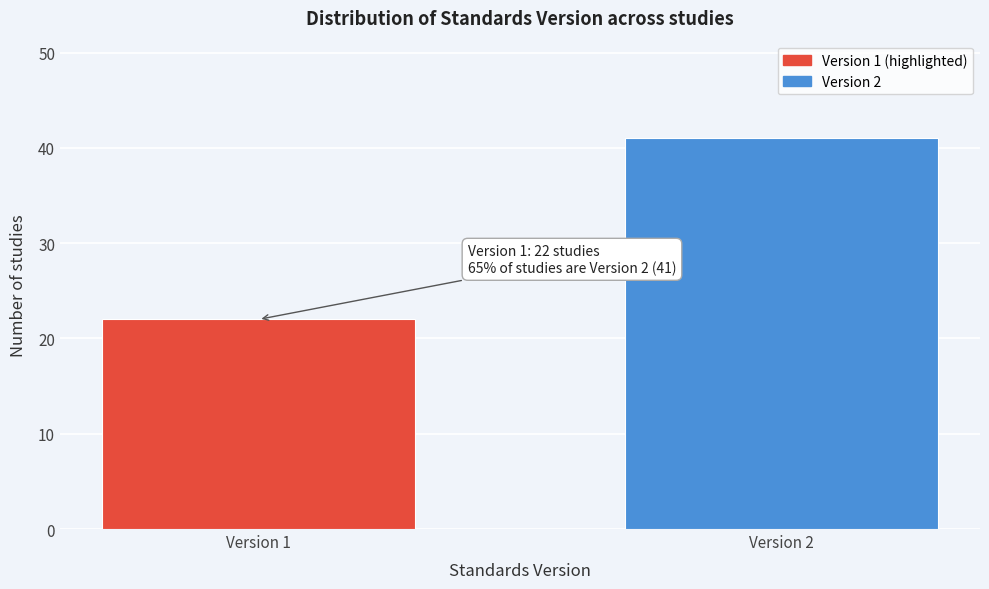

Reading left to right, extract all data points from this chart.

22	41